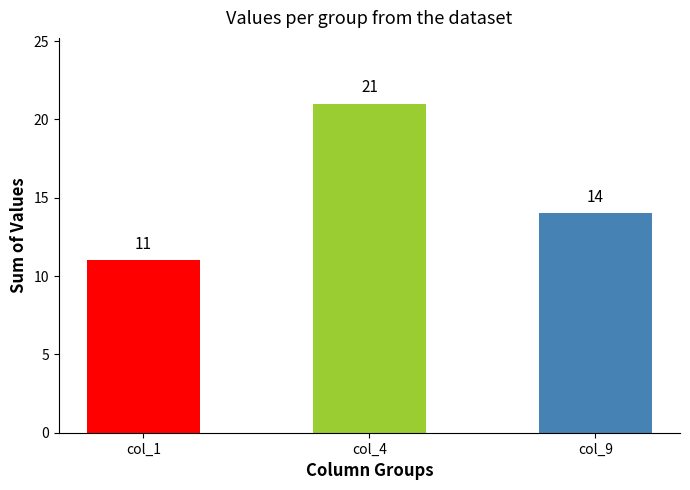

Reading left to right, transcribe all the data shown in this chart.

col_1=11	col_4=21	col_9=14